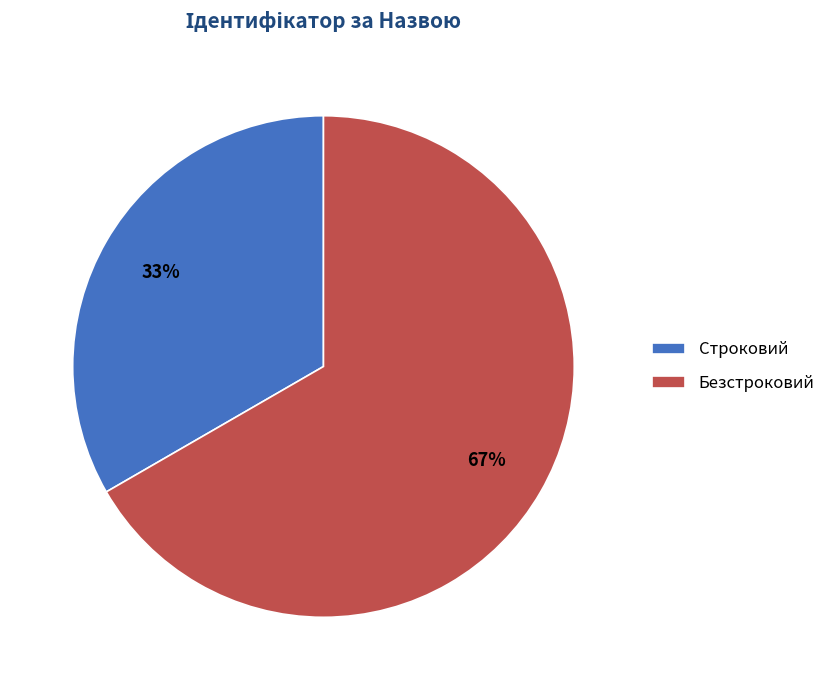

Is there a majority slice in this chart?

Yes